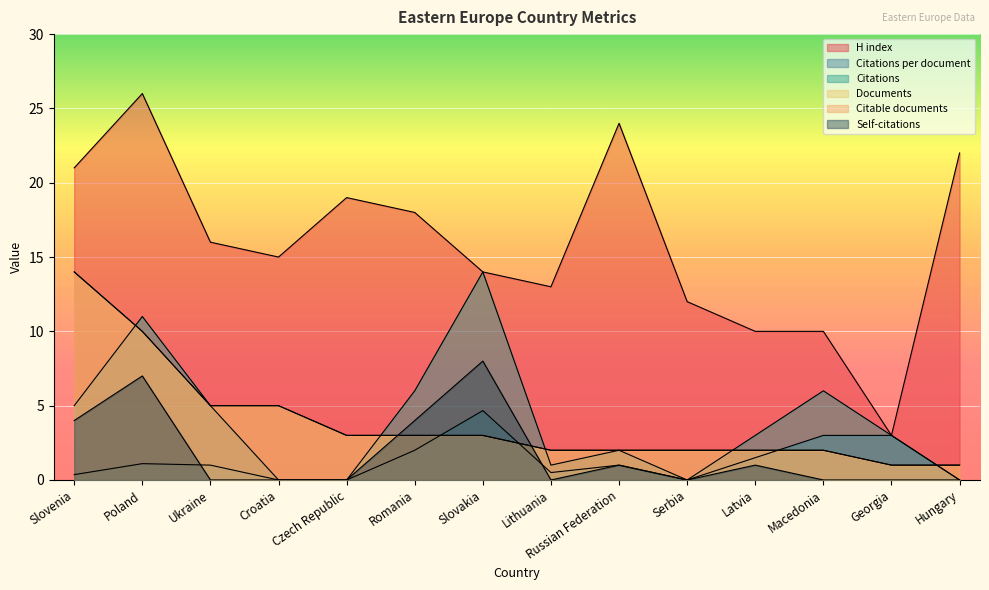

What is the sum of the Citable documents values at Lithuania and Czech Republic?

5.0